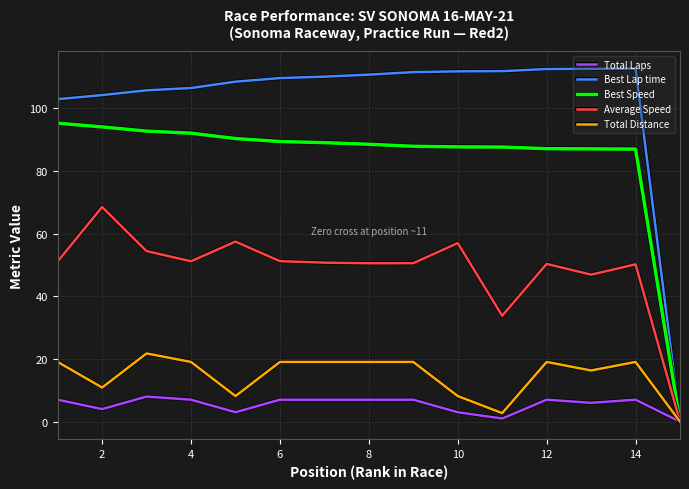

What is the difference between the second highest and minimum values in the Best Lap time series?

112.5